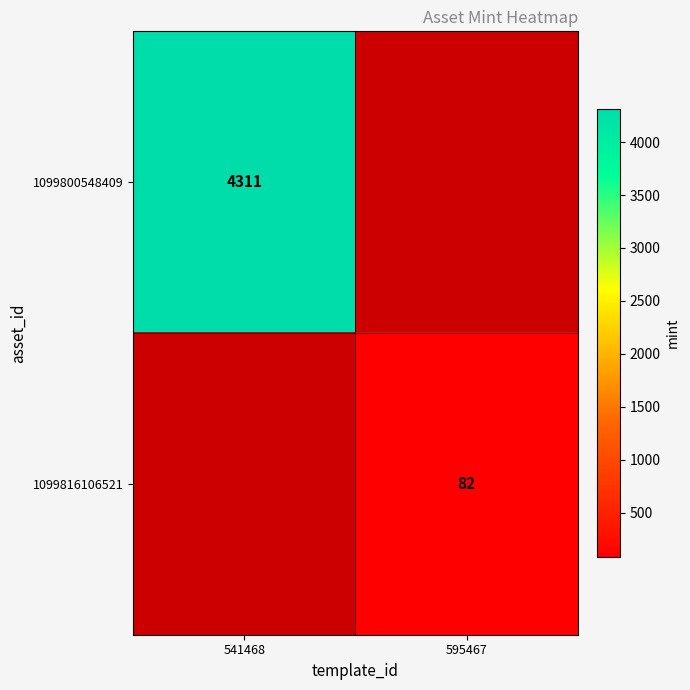

The 1099800548409 series shows 6338 at 541468. True or false?

False